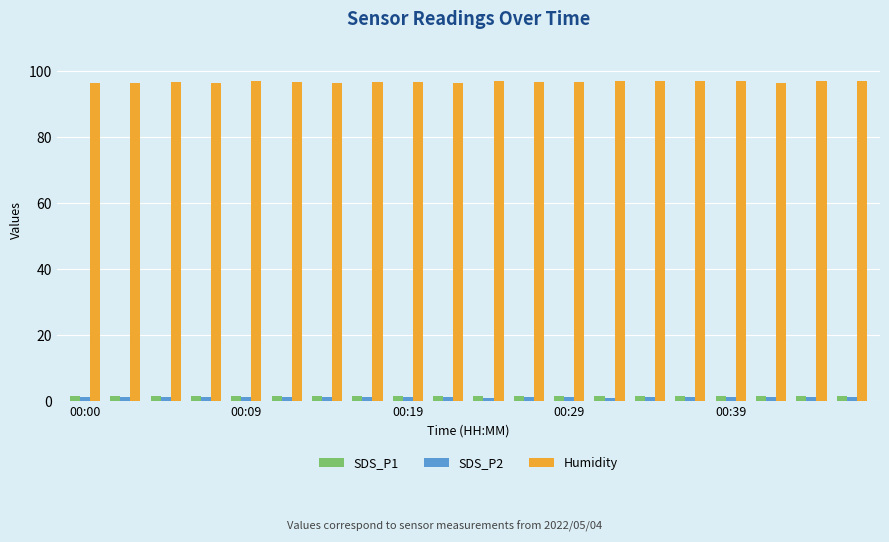

What is the average value of the SDS_P1 series?

1.5